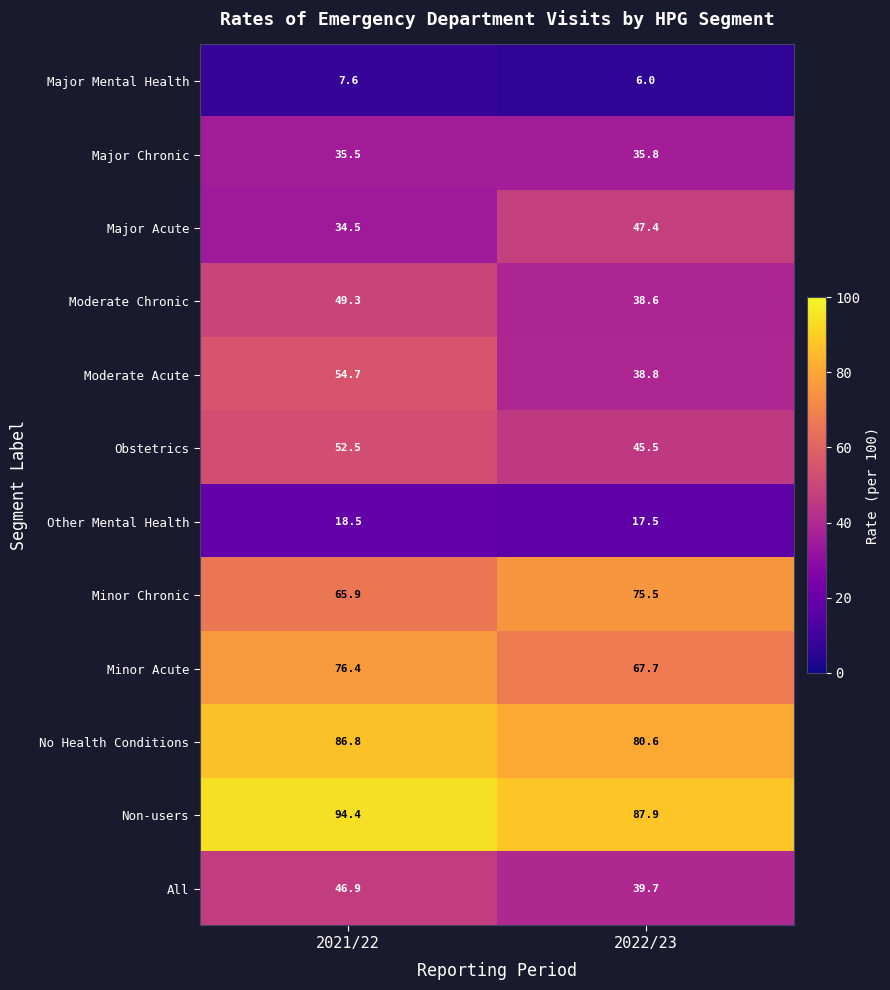

Reading left to right, extract all data points from this chart.

Major Mental Health: 2021/22=7.6	2022/23=6.0
Major Chronic: 2021/22=35.5	2022/23=35.8
Major Acute: 2021/22=34.5	2022/23=47.4
Moderate Chronic: 2021/22=49.3	2022/23=38.6
Moderate Acute: 2021/22=54.7	2022/23=38.8
Obstetrics: 2021/22=52.5	2022/23=45.5
Other Mental Health: 2021/22=18.5	2022/23=17.5
Minor Chronic: 2021/22=65.9	2022/23=75.5
Minor Acute: 2021/22=76.4	2022/23=67.7
No Health Conditions: 2021/22=86.8	2022/23=80.6
Non-users: 2021/22=94.4	2022/23=87.9
All: 2021/22=46.9	2022/23=39.7